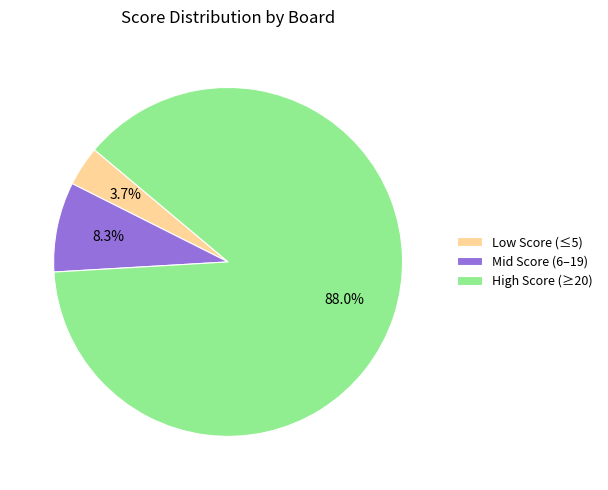

Rank the categories by value from highest to lowest.

High Score (≥20), Mid Score (6–19), Low Score (≤5)